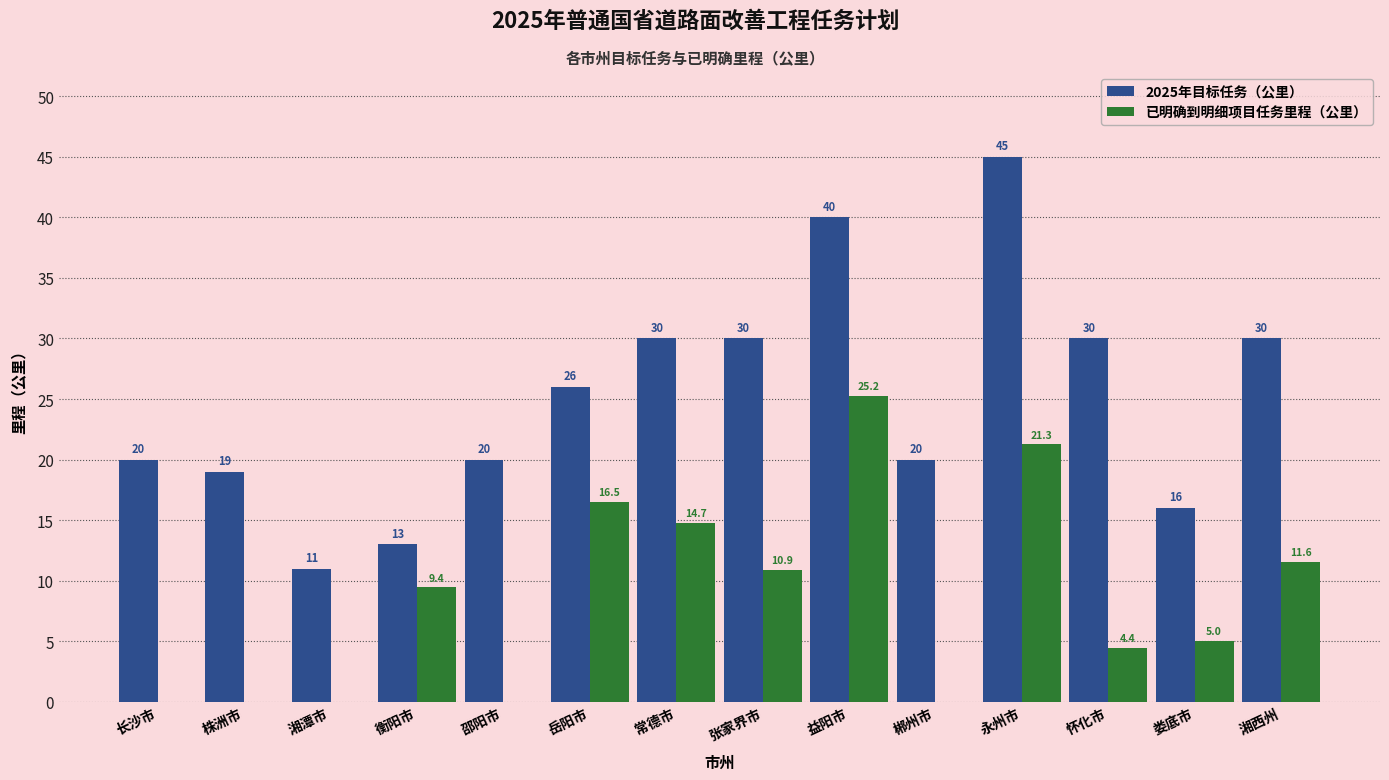

Reading left to right, extract all data points from this chart.

2025年目标任务（公里）: 20.0	19.0	11.0	13.0	20.0	26.0	30.0	30.0	40.0	20.0	45.0	30.0	16.0	30.0
已明确到明细项目任务里程（公里）: 0.0	0.0	0.0	9.4	0.0	16.5	14.7	10.9	25.2	0.0	21.3	4.4	5.0	11.6